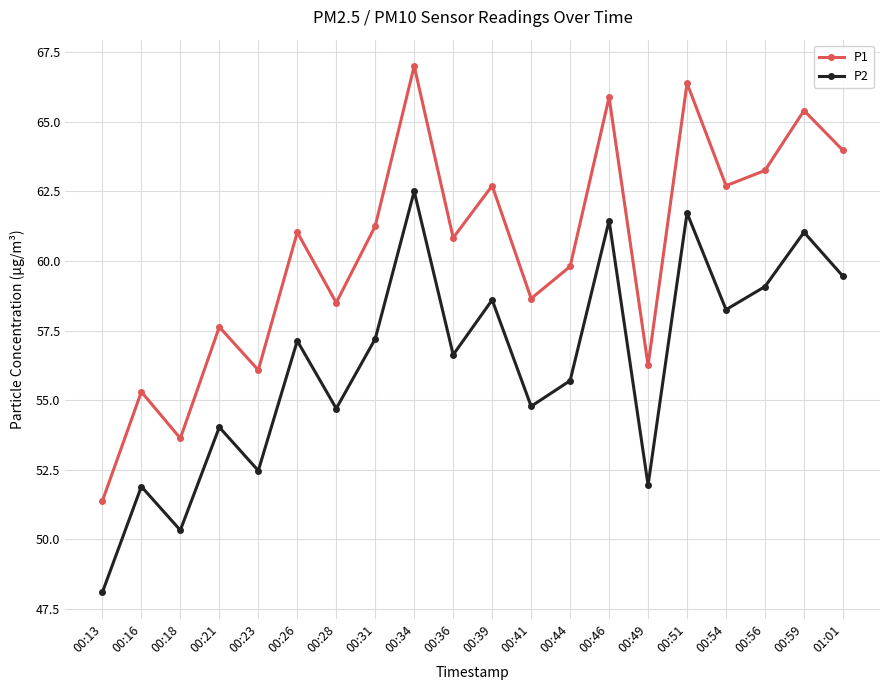

Does the chart display data point markers on the line(s)?

Yes